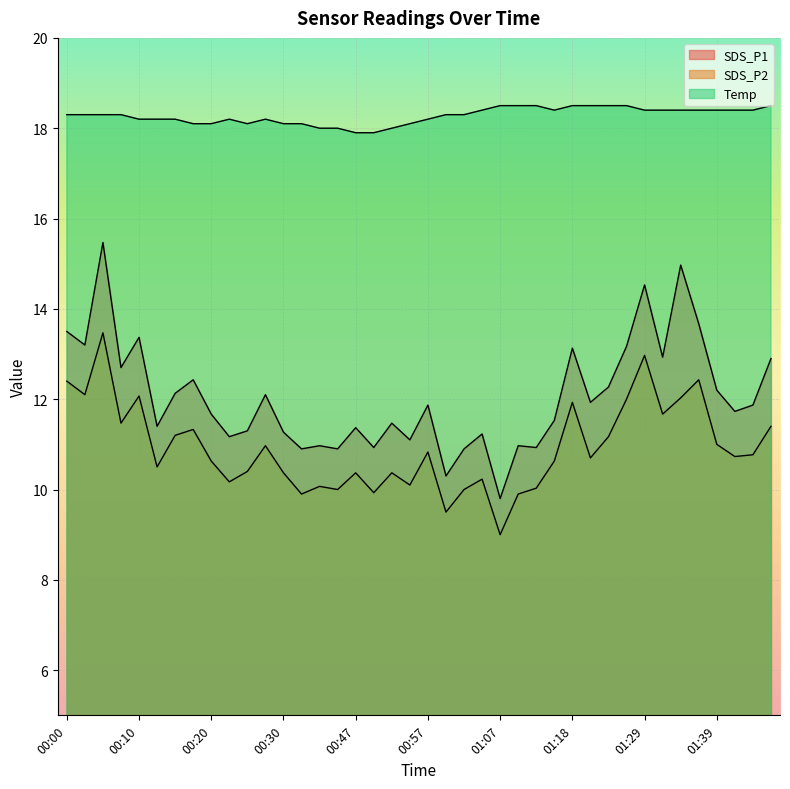

What is the label of the 24th point from the left?

01:05